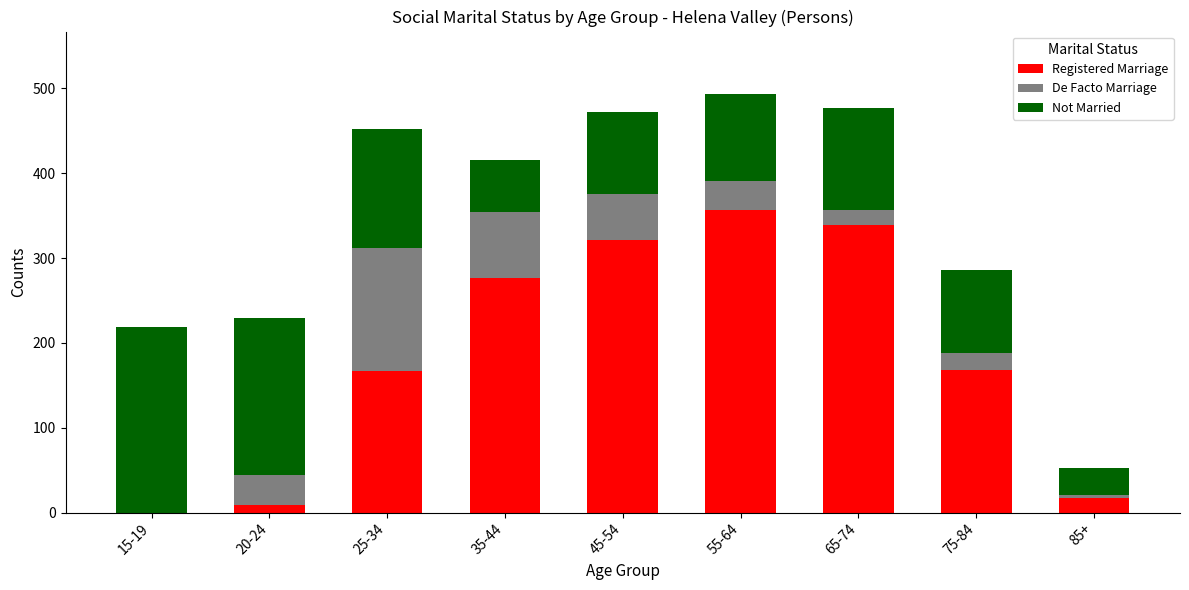

Count the number of data series in this chart.

3